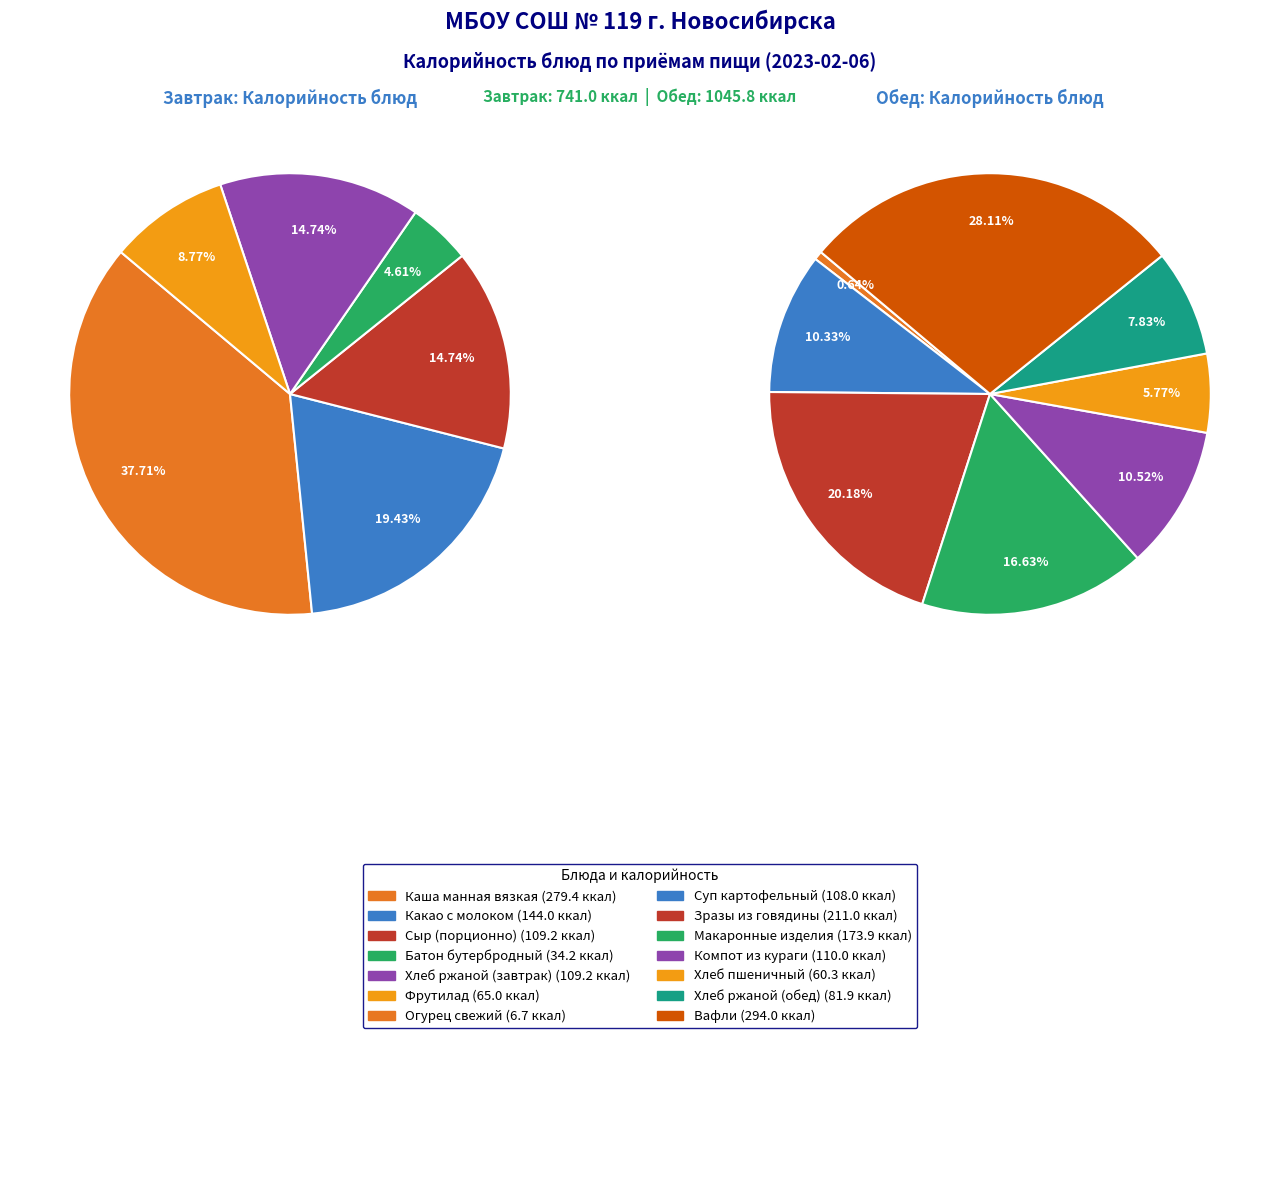

Does any single category account for the majority?

No